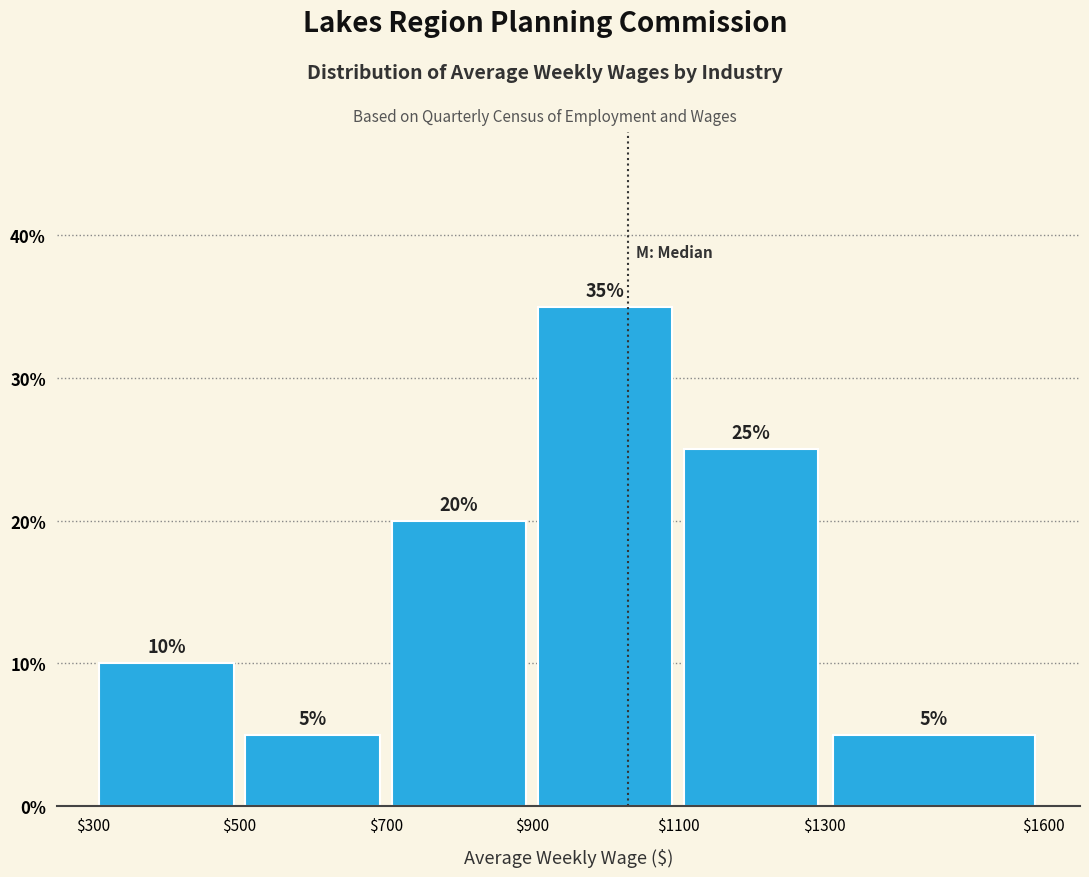

What is the height of the bar covering $500 to $700 on the x-axis?

5